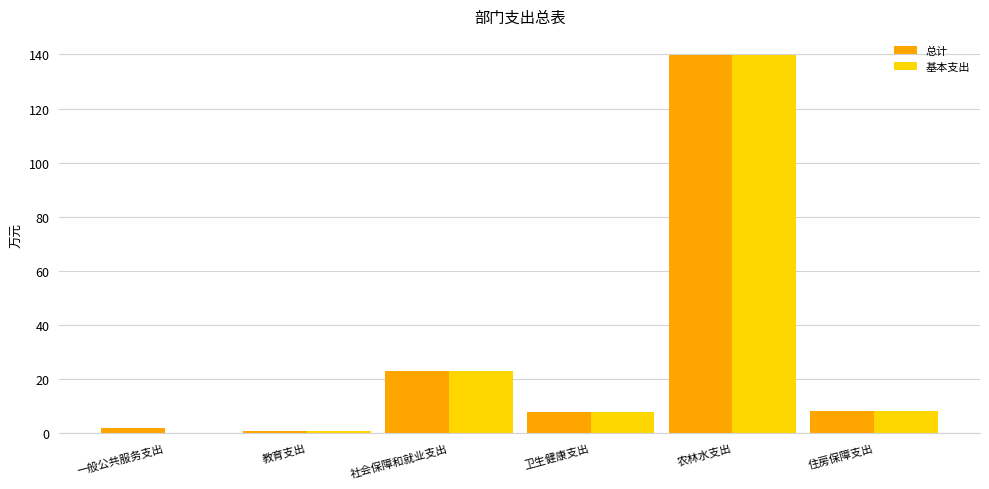

Read the 基本支出 value at 农林水支出.

139.9